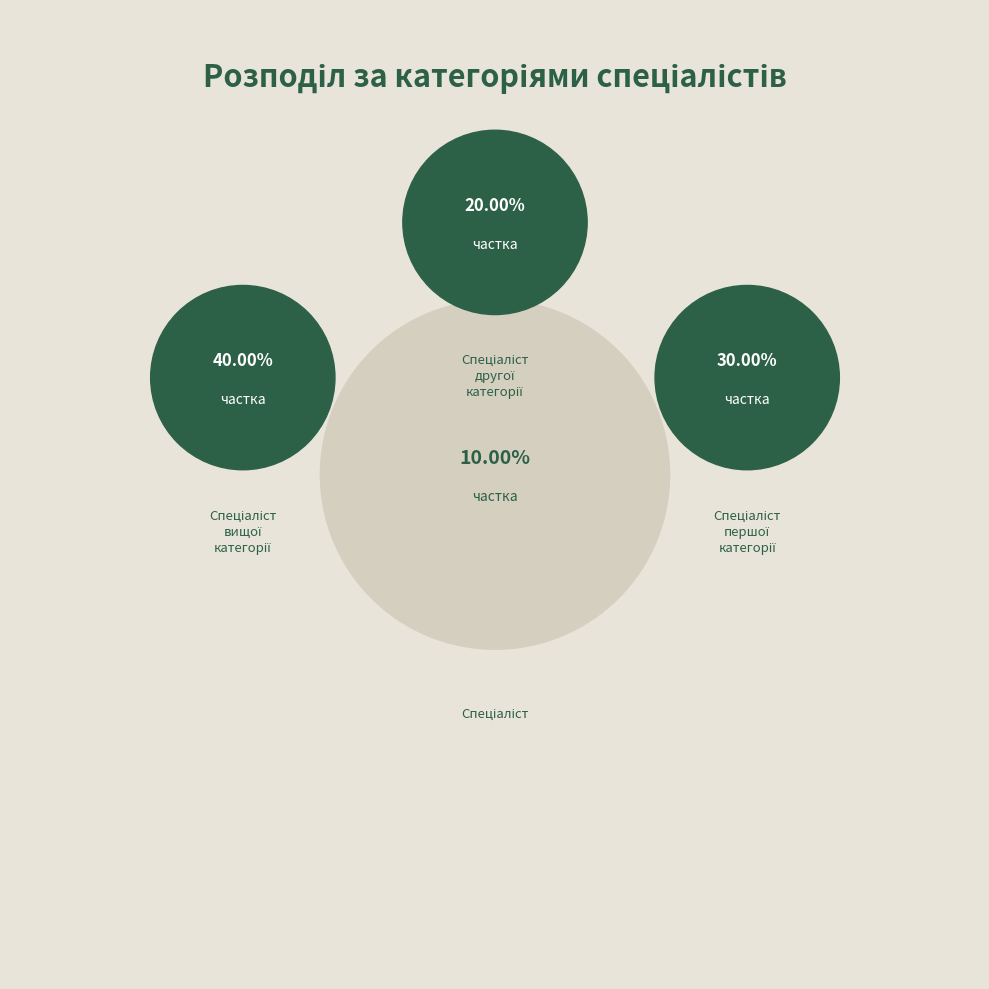

To the nearest percent, what is the combined percentage of Спеціаліст другої категорії and Спеціаліст вищої категорії?

60%